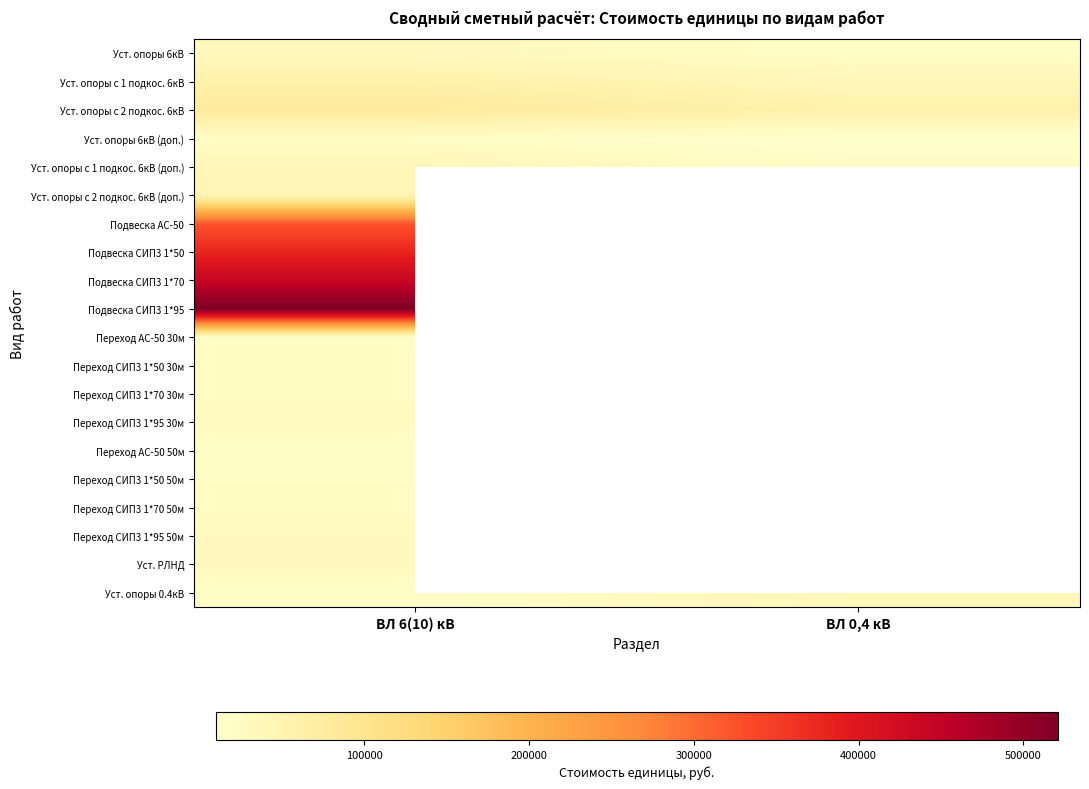

What is the minimum value for Переход СИП3 1*70 50м?

25113.0